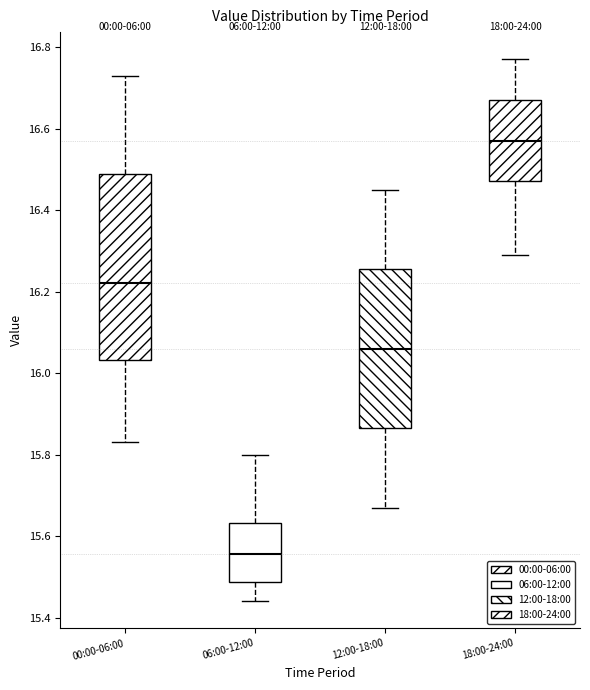

Reading left to right, transcribe this box plot: for each box, give where its median line is, the range the box spans, and where its two whiskers end, as read against the y-axis. The values are not printed on the chart, so give them approximately, as read against the axis.

00:00-06:00: median 16.22, box 16.04 to 16.48, whiskers 15.84 to 16.74
06:00-12:00: median 15.56, box 15.48 to 15.64, whiskers 15.44 to 15.80
12:00-18:00: median 16.06, box 15.86 to 16.26, whiskers 15.68 to 16.46
18:00-24:00: median 16.58, box 16.48 to 16.68, whiskers 16.30 to 16.78